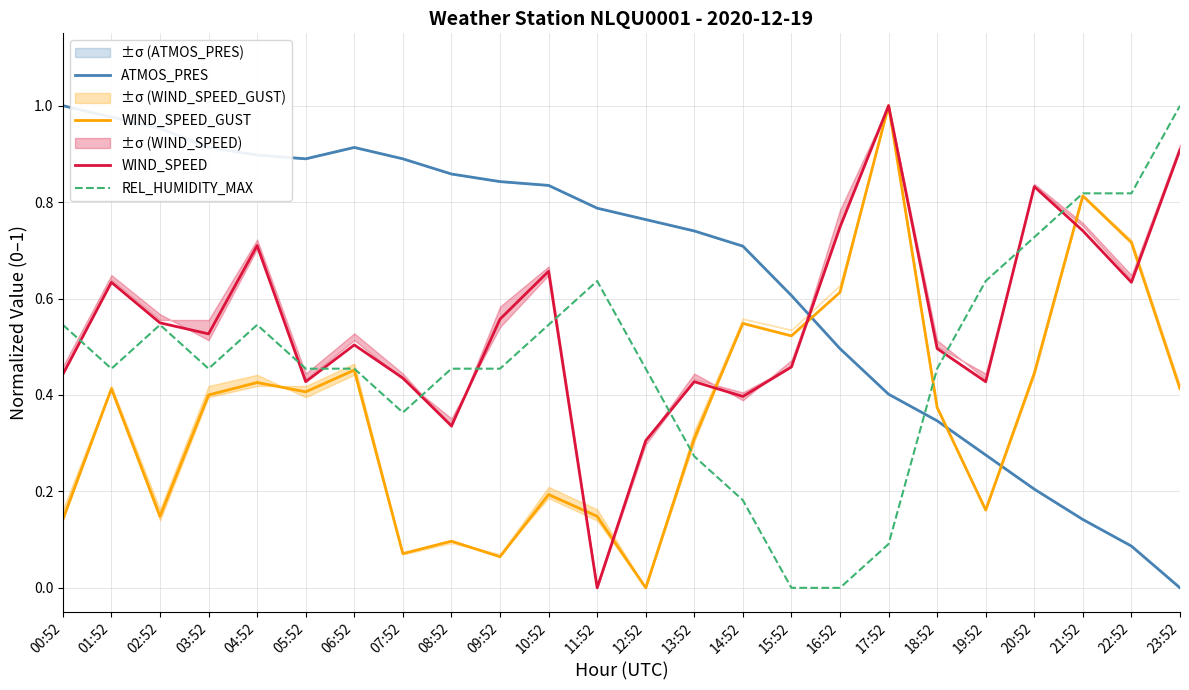

How many series are shown in this chart?

4